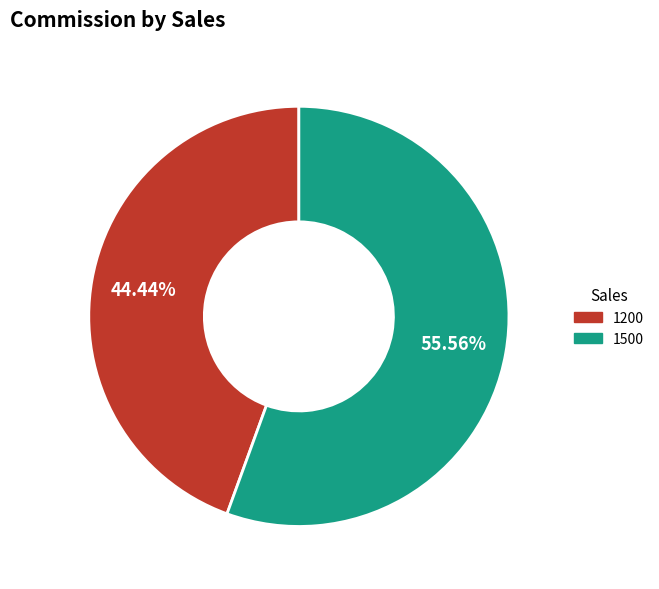

What percentage is the 1200 slice, to the nearest percent?

44%